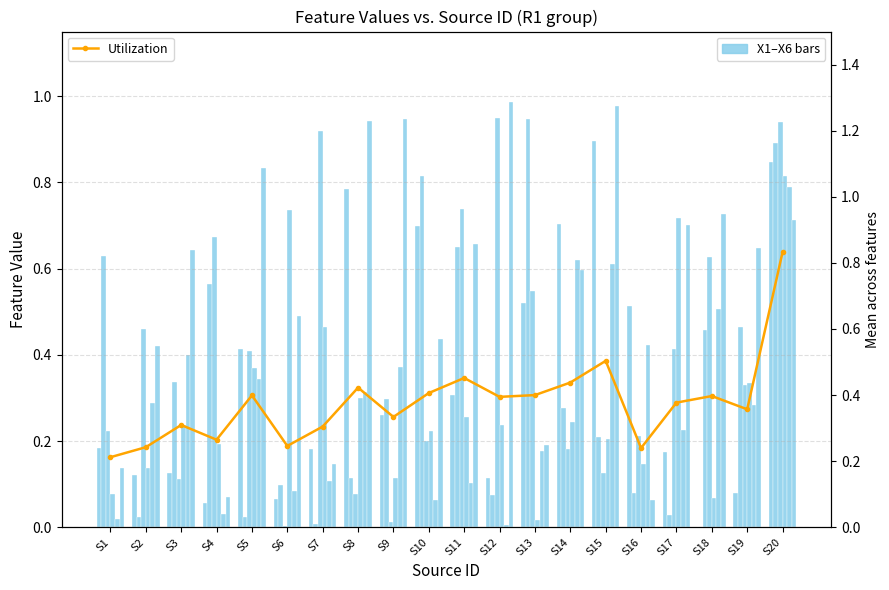

What is the difference between the X2 values at S5 and S10?

0.8